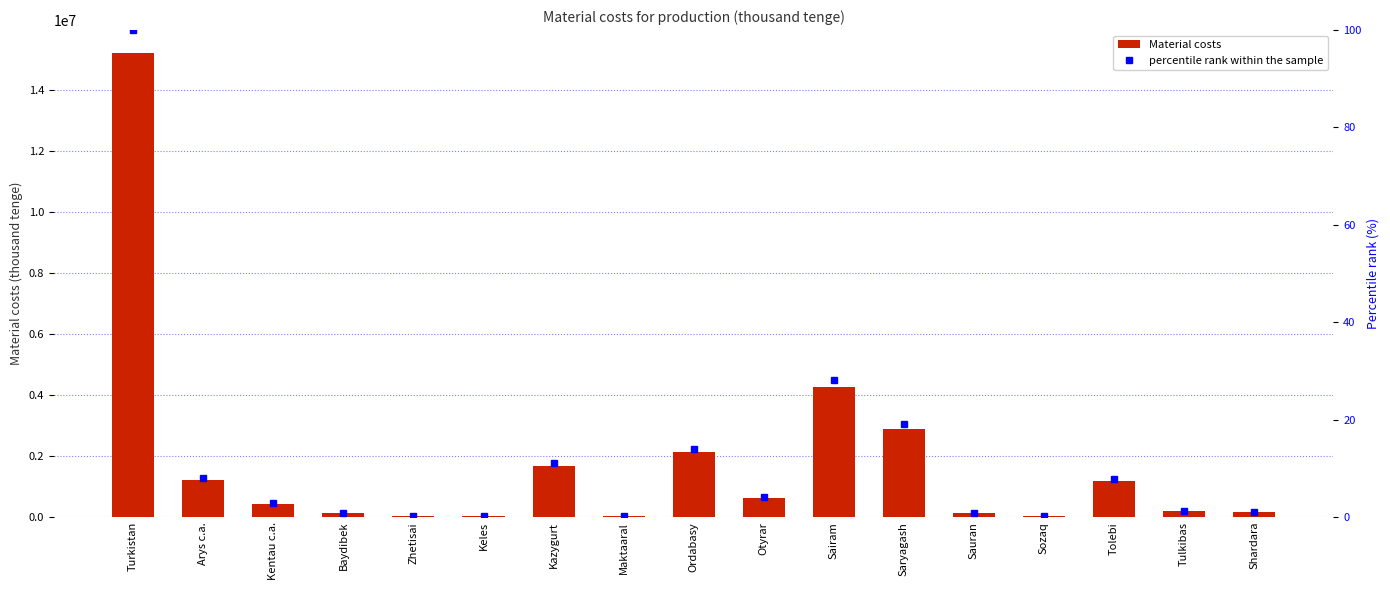

The value of Material costs at Shardara is 234394.3. True or false?

False